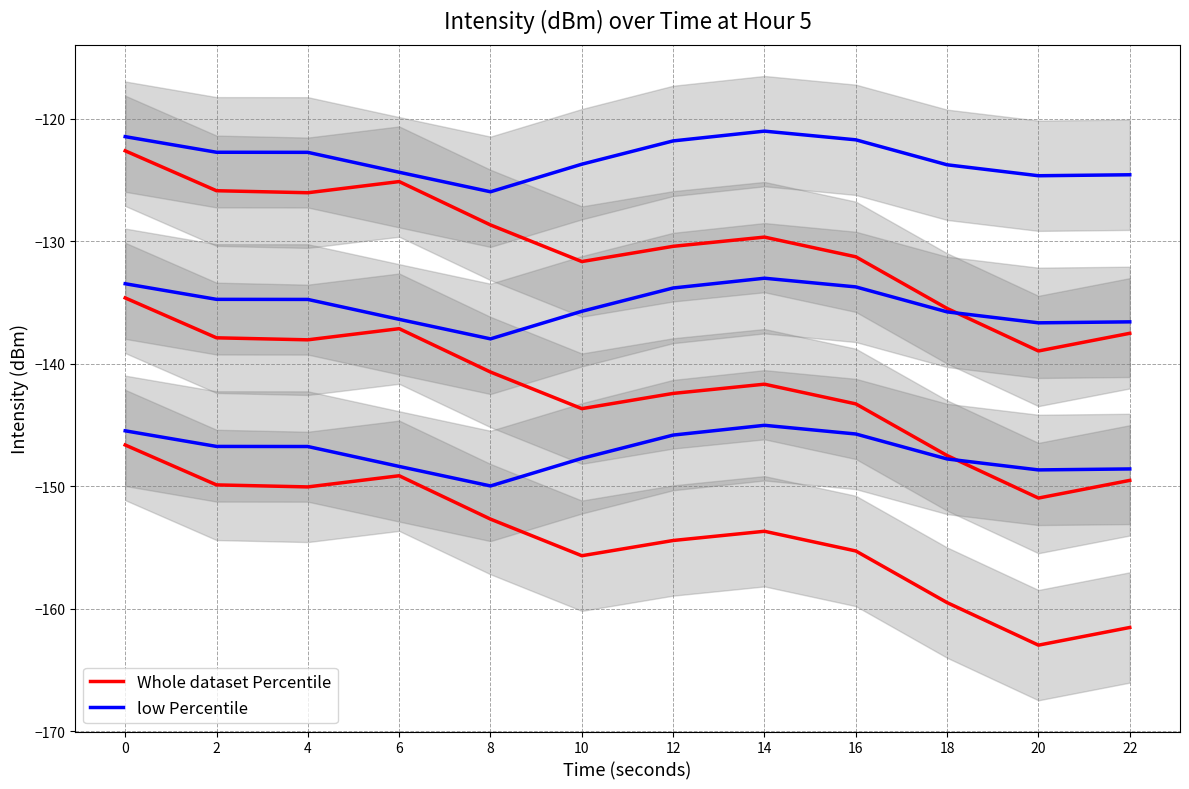

Reading left to right, list all the values displayed in this chart.

Whole dataset Percentile: 0=-122.6	2=-125.9	4=-126.0	6=-125.1	8=-128.7	10=-131.7	12=-130.4	14=-129.7	16=-131.3	18=-135.5	20=-139.0	22=-137.5
low Percentile: 0=-121.5	2=-122.7	4=-122.8	6=-124.4	8=-126.0	10=-123.7	12=-121.8	14=-121.0	16=-121.7	18=-123.8	20=-124.7	22=-124.6